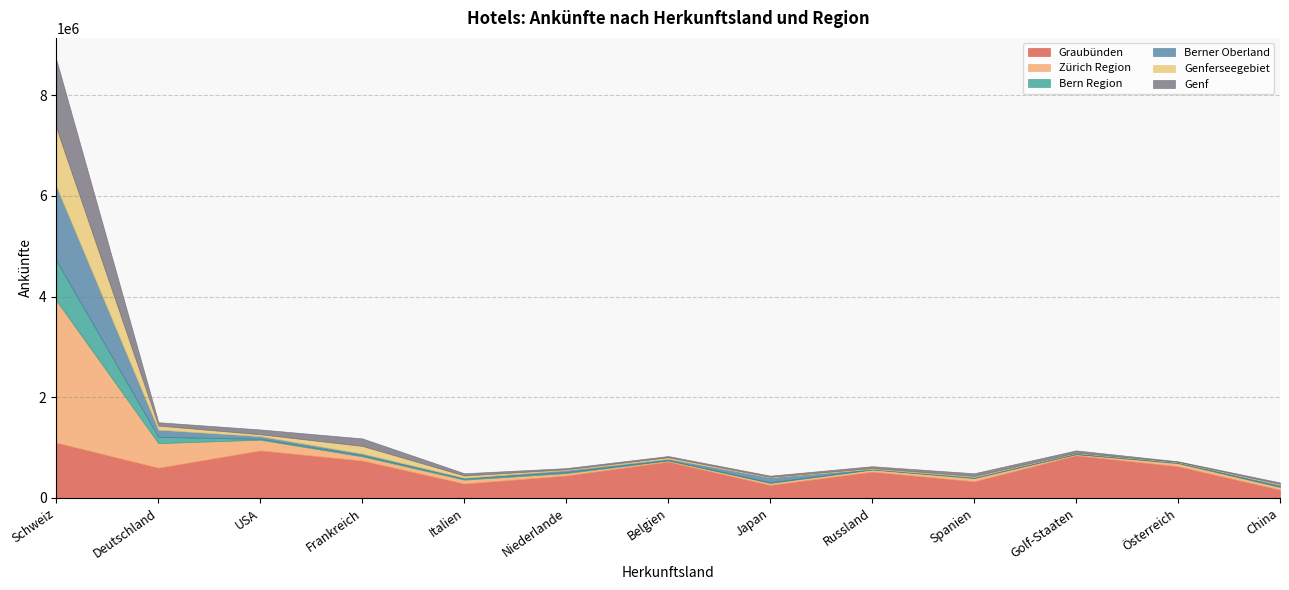

Does the chart have visible grid lines?

Yes